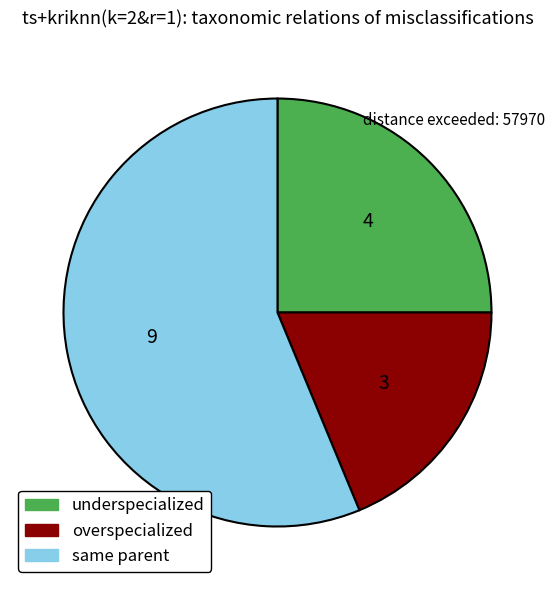

Is there any slice that represents more than half of the pie?

Yes